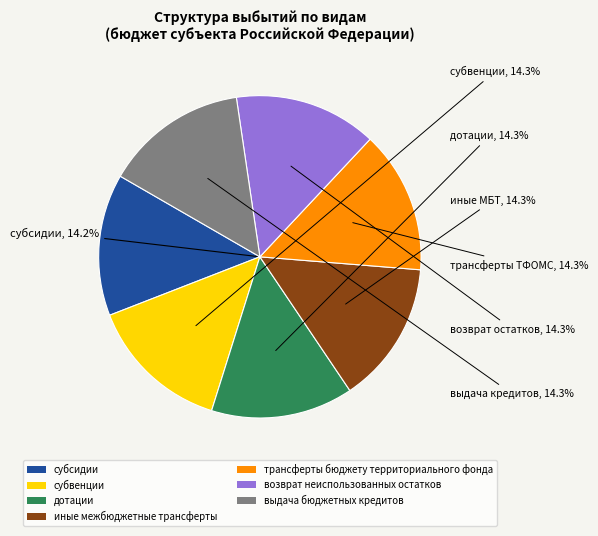

Which category has the biggest portion of the pie?

выдача бюджетных кредитов